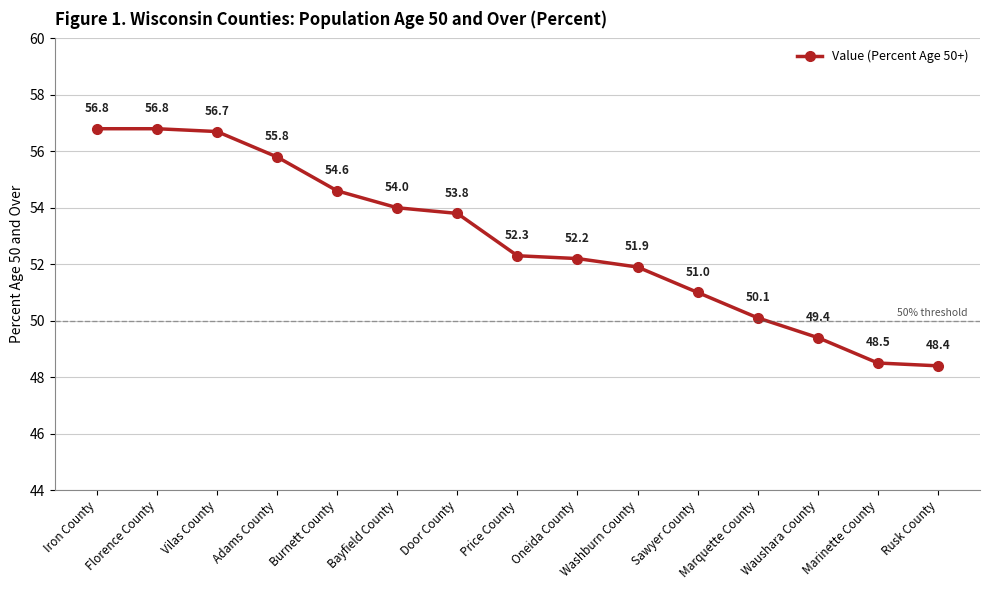

Between Adams County and Marquette County, which is larger?

Adams County